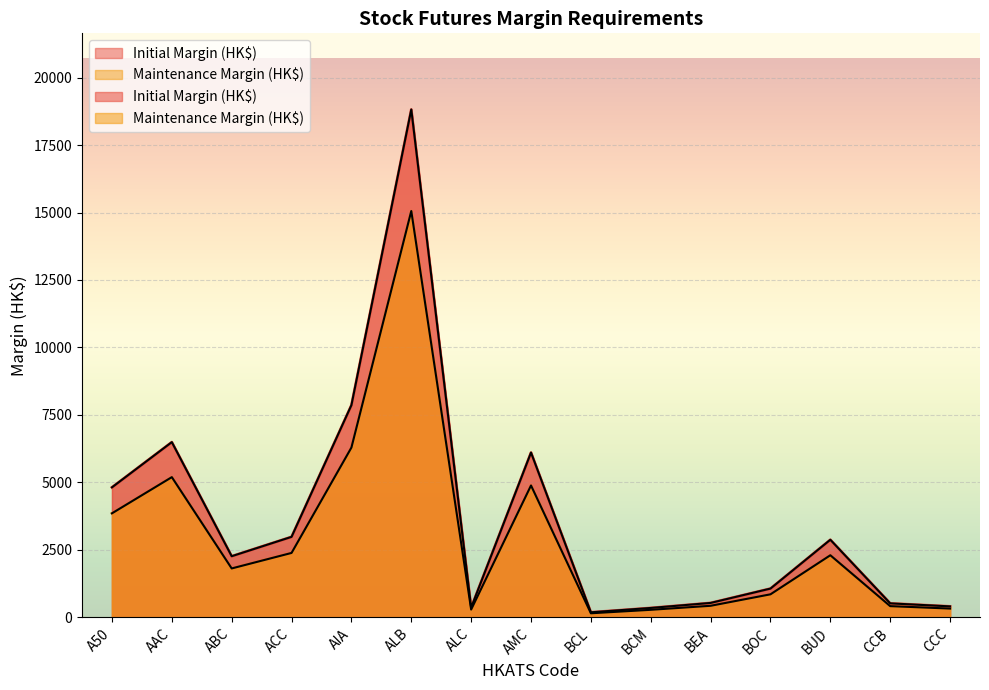

What is the maximum value for Initial Margin (HK$)?

18819